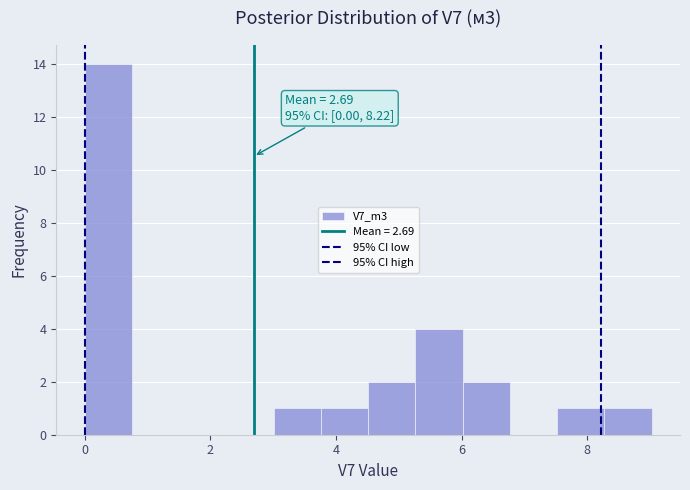

Read against the x-axis, roughly where is the centre of the tallest bar?

0.4